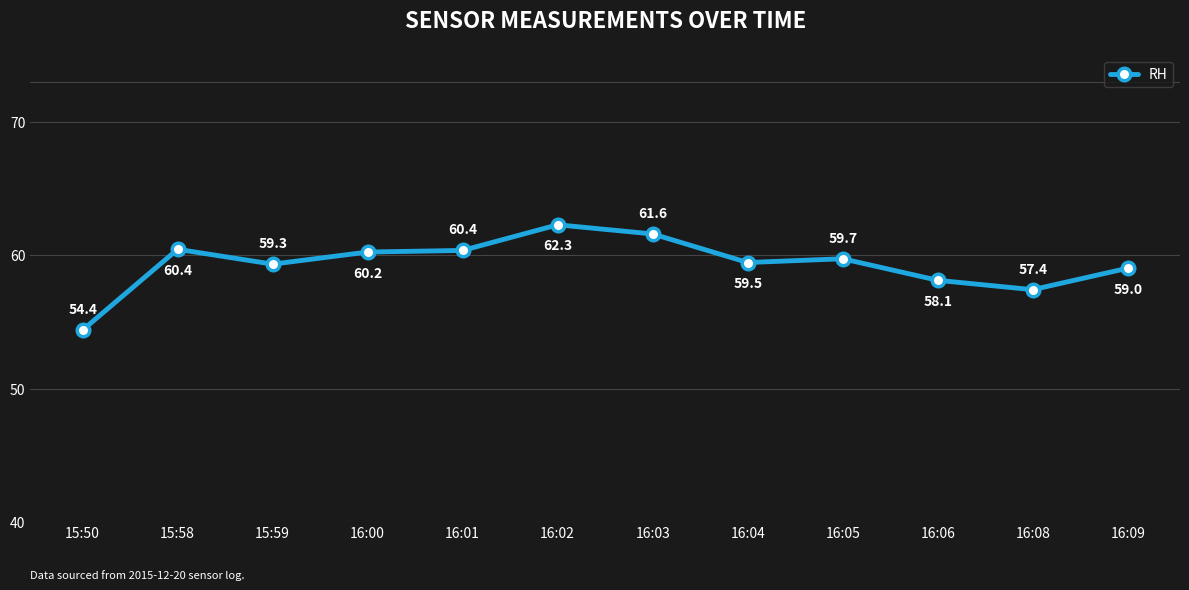

How many points are lower than both their immediate neighbors (excluding endpoints)?

3